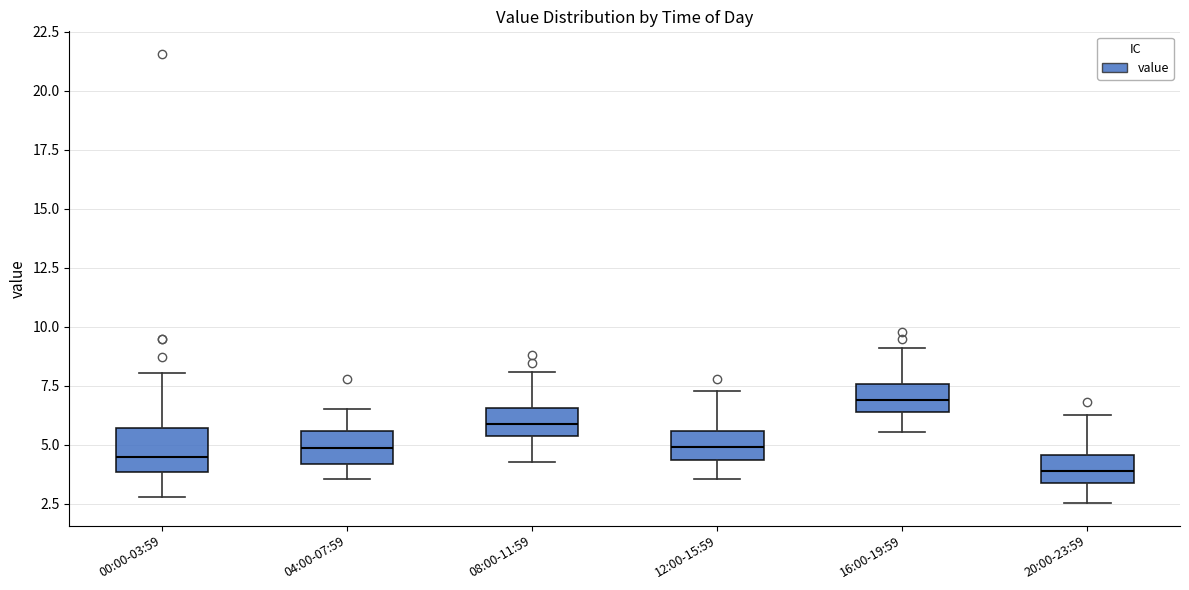

Reading left to right, transcribe this box plot: for each box, give where its median line is, the range the box spans, and where its two whiskers end, as read against the y-axis. The values are not printed on the chart, so give them approximately, as read against the axis.

00:00-03:59: median 4.5, box 4.0 to 5.5, whiskers 3.0 to 8.0
04:00-07:59: median 5.0, box 4.0 to 5.5, whiskers 3.5 to 6.5
08:00-11:59: median 6.0, box 5.5 to 6.5, whiskers 4.5 to 8.0
12:00-15:59: median 5.0, box 4.5 to 5.5, whiskers 3.5 to 7.5
16:00-19:59: median 7.0, box 6.5 to 7.5, whiskers 5.5 to 9.0
20:00-23:59: median 4.0, box 3.5 to 4.5, whiskers 2.5 to 6.5